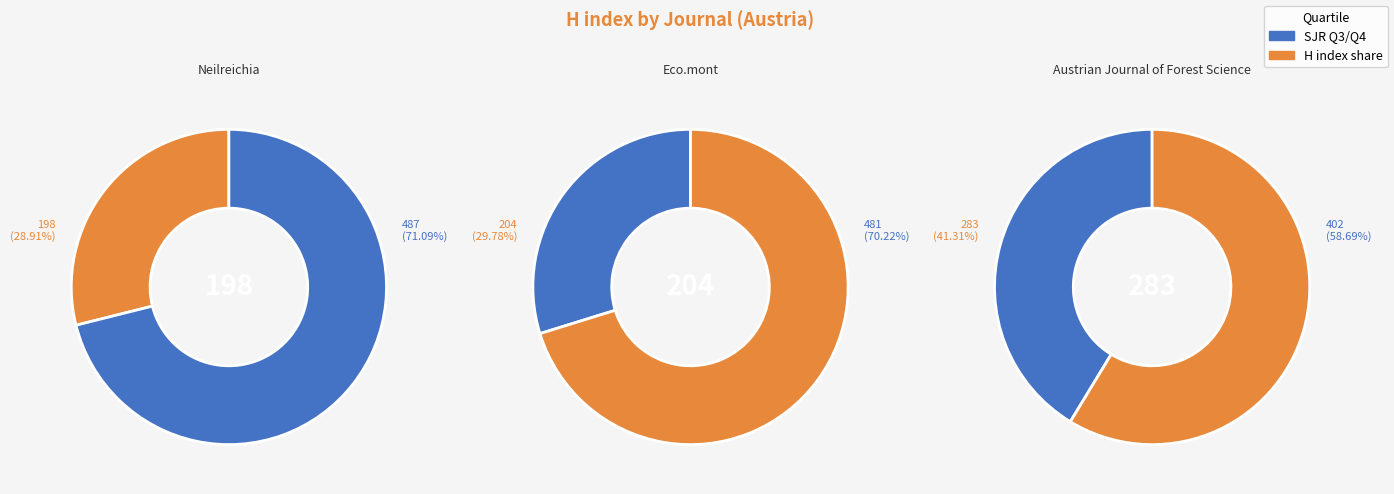

What is the change in value from Neilreichia to Austrian Journal of Forest Science?

+85